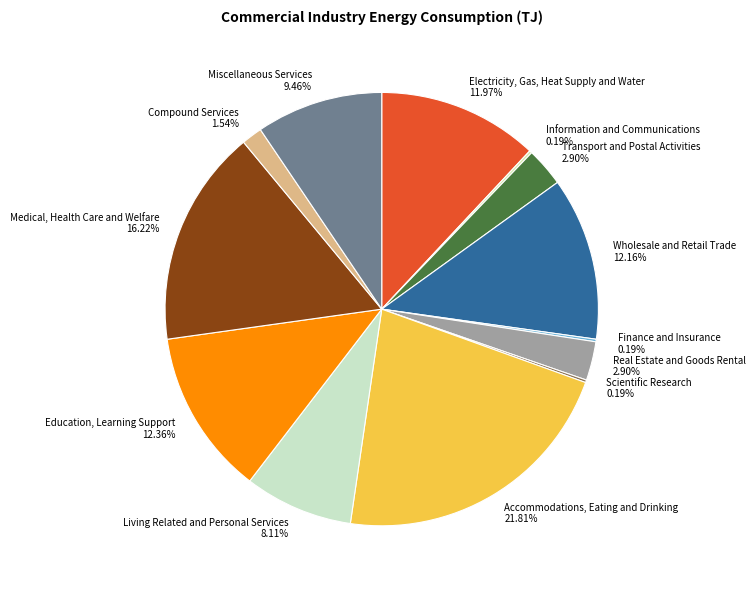

What is the ratio of the value at Miscellaneous Services to the value at Electricity, Gas, Heat Supply and Water?

0.8